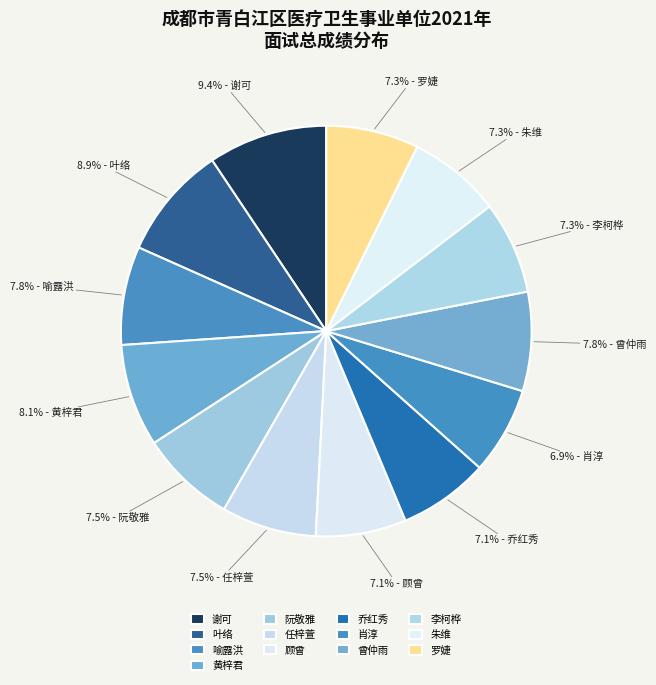

Between 黄梓君 and 任梓萱, which is larger?

黄梓君